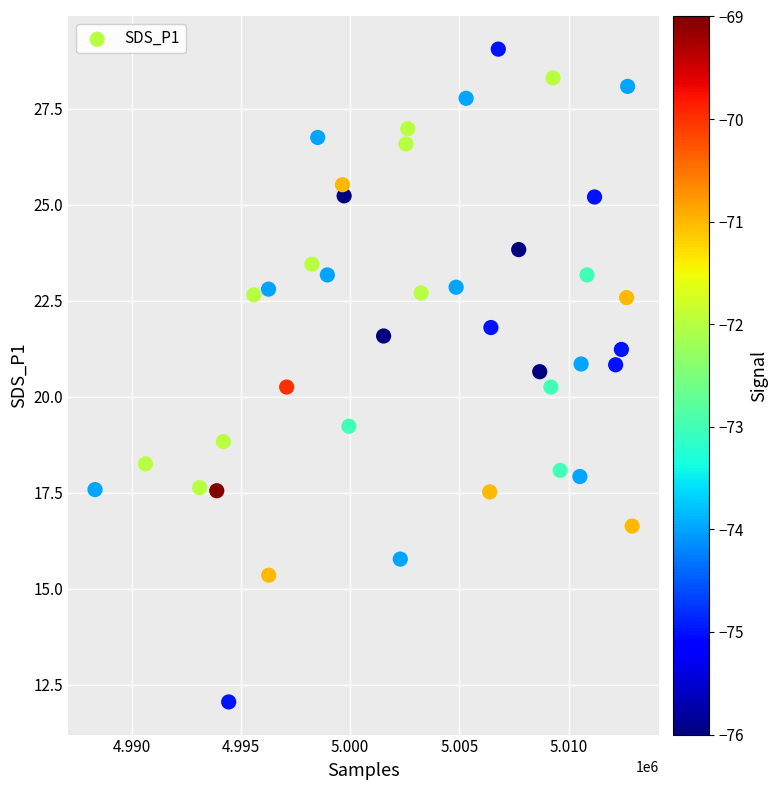

What is the range of X values (max minus min)?

24571.0